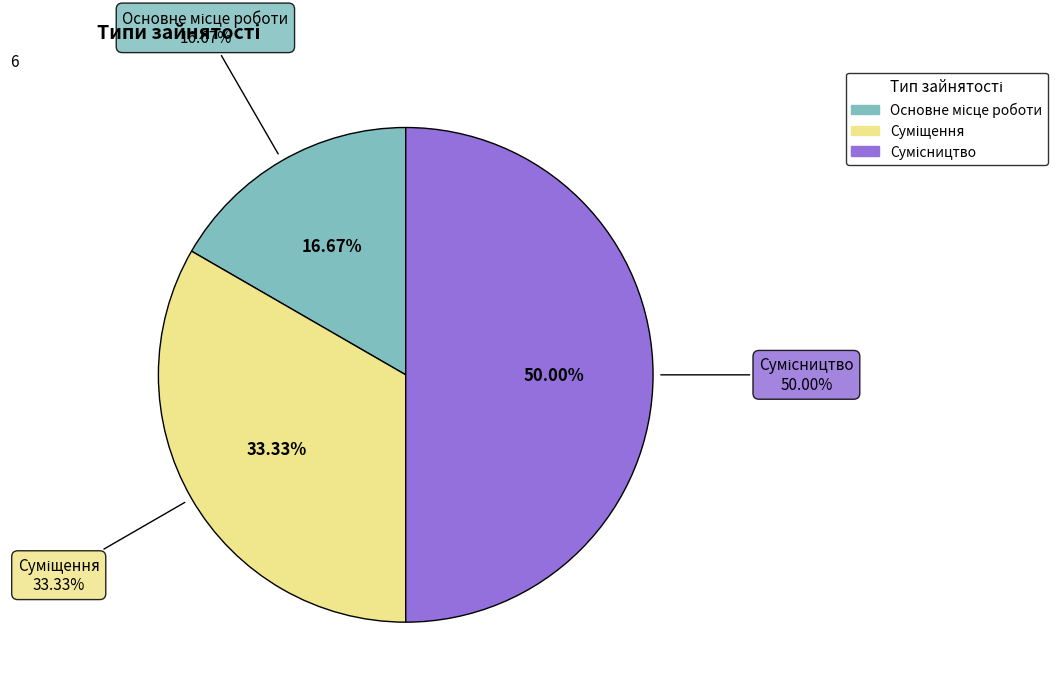

What is the ratio of the value at Основне місце роботи to the value at Сумісництво?

0.3